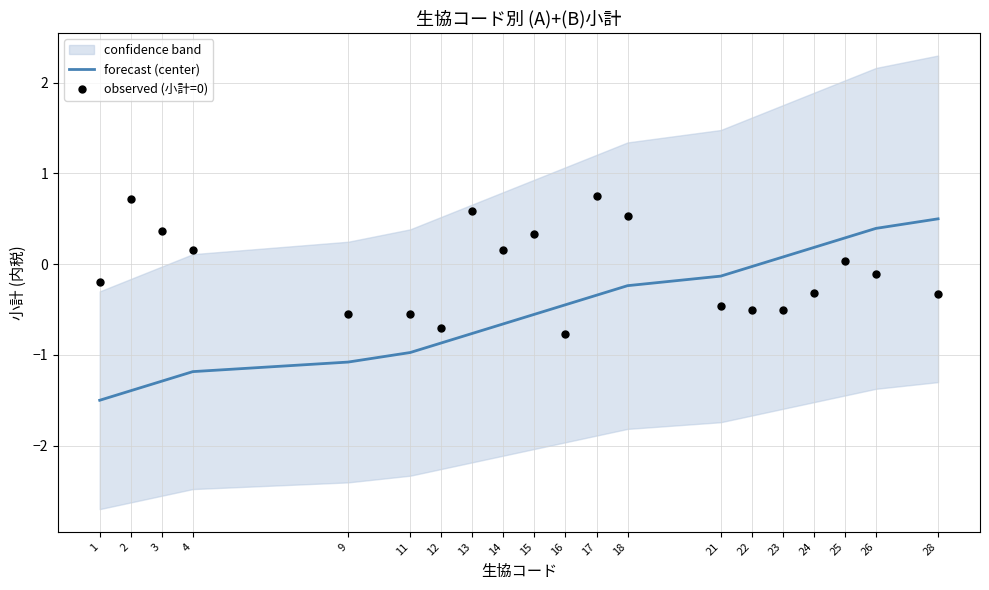

The forecast (center) series shows -0.6 at 15. True or false?

True